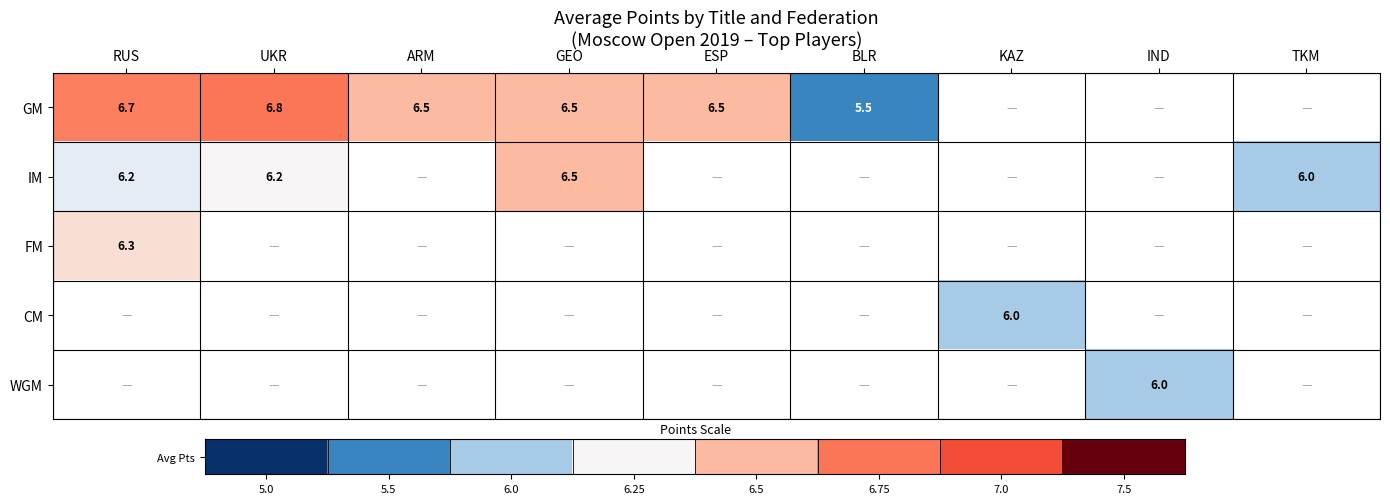

True or false: WGM has a value of 3.4 at BLR.

False